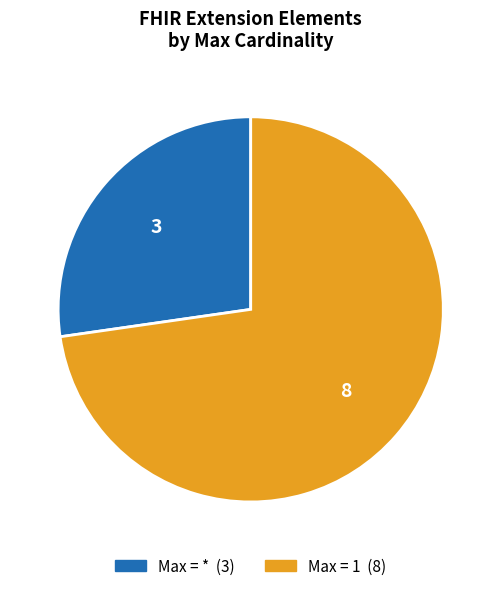

Is there any slice that represents more than half of the pie?

Yes